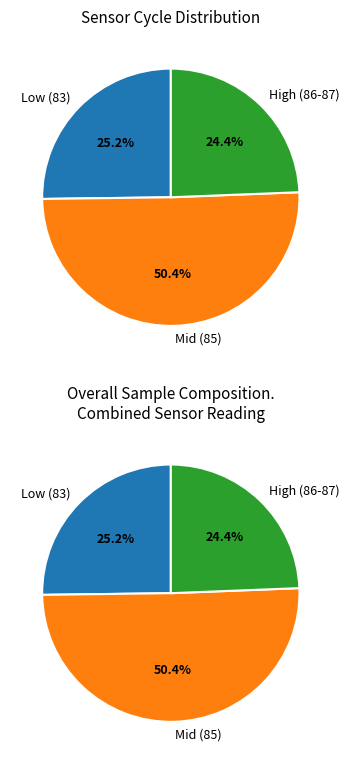

Between 85 and 85, which is larger?

85